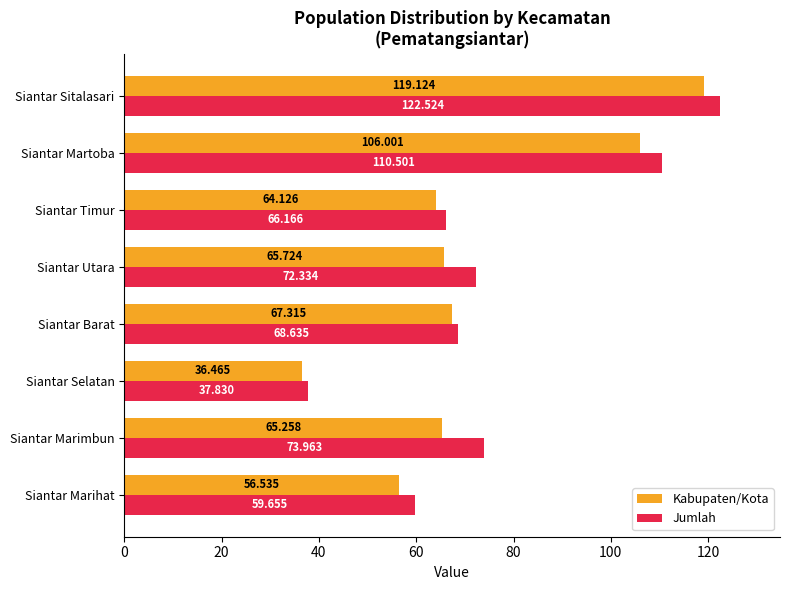

Which series has the largest range (max minus min)?

Jumlah